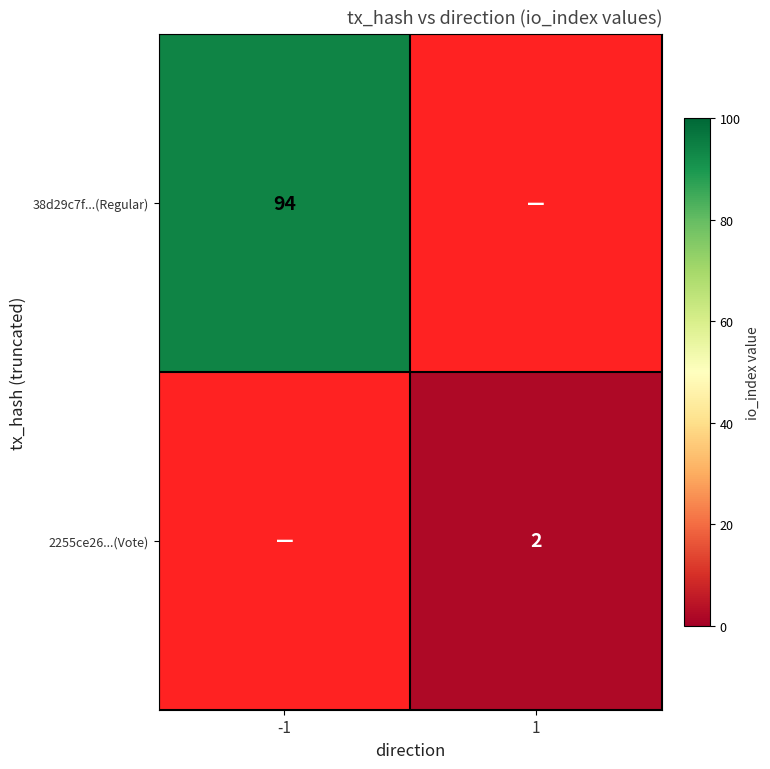

Which category has the highest value across all series?

-1